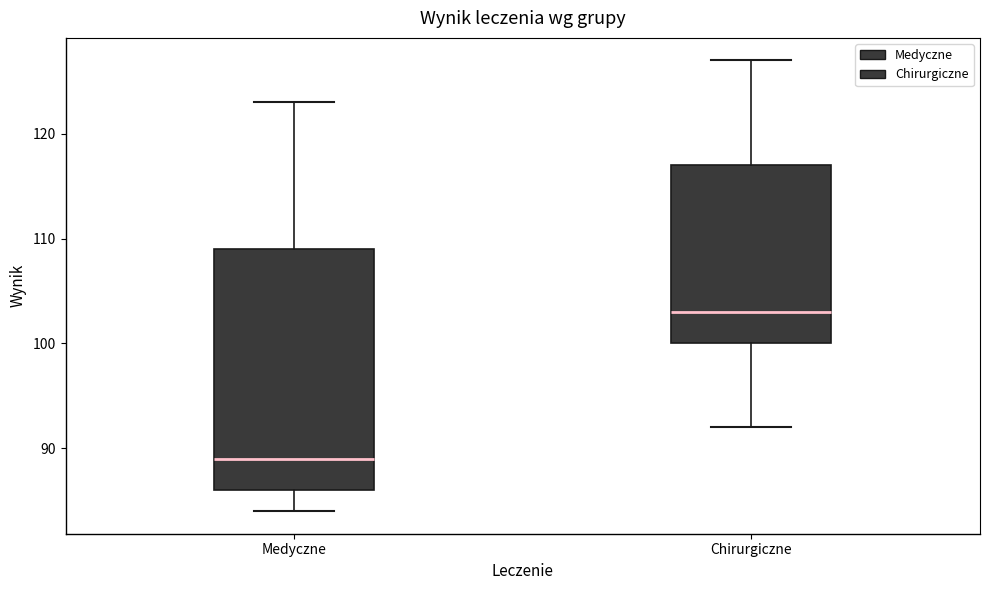

Where does the median line of the box for Chirurgiczne sit on the y-axis? The values are not printed on the chart, so give them approximately, as read against the axis.

103